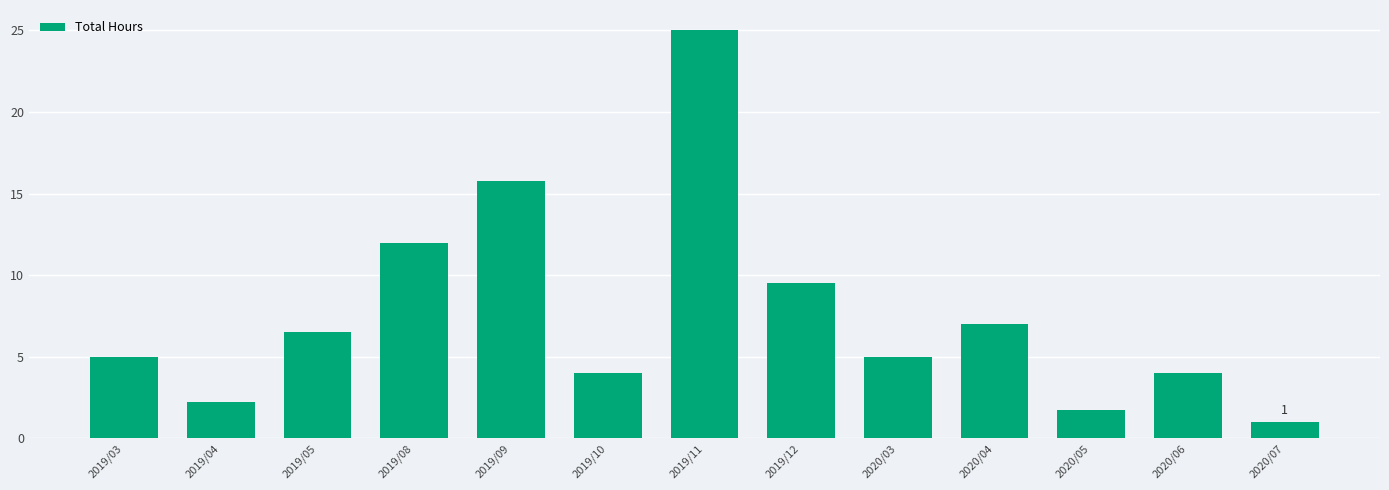

How many bars are there in total?

13